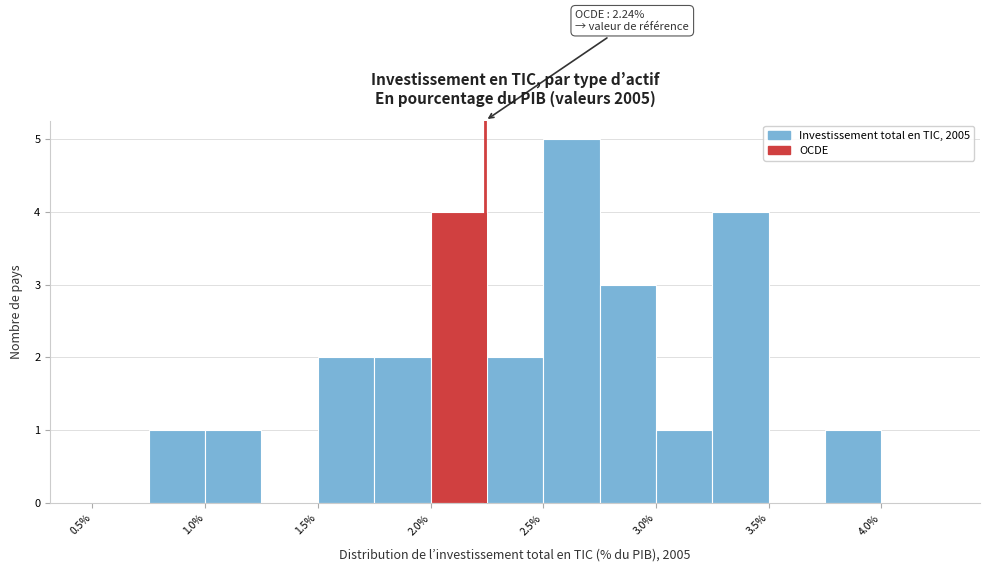

Which range on the x-axis has the tallest bar?

2.50 to 2.75